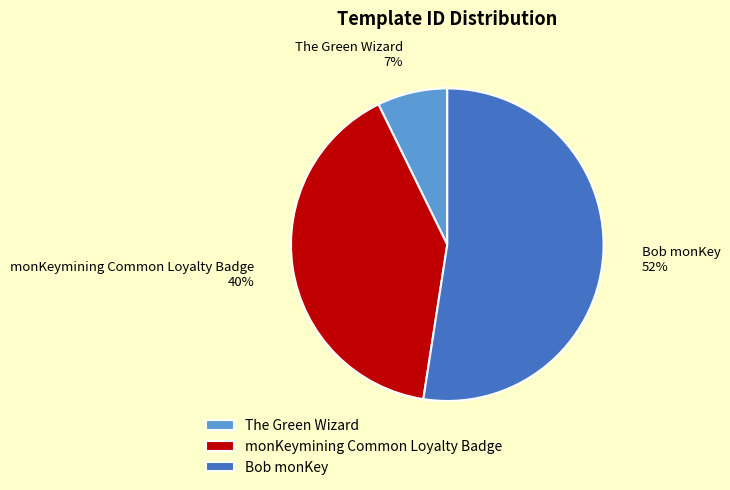

How many segments does this pie chart have?

3